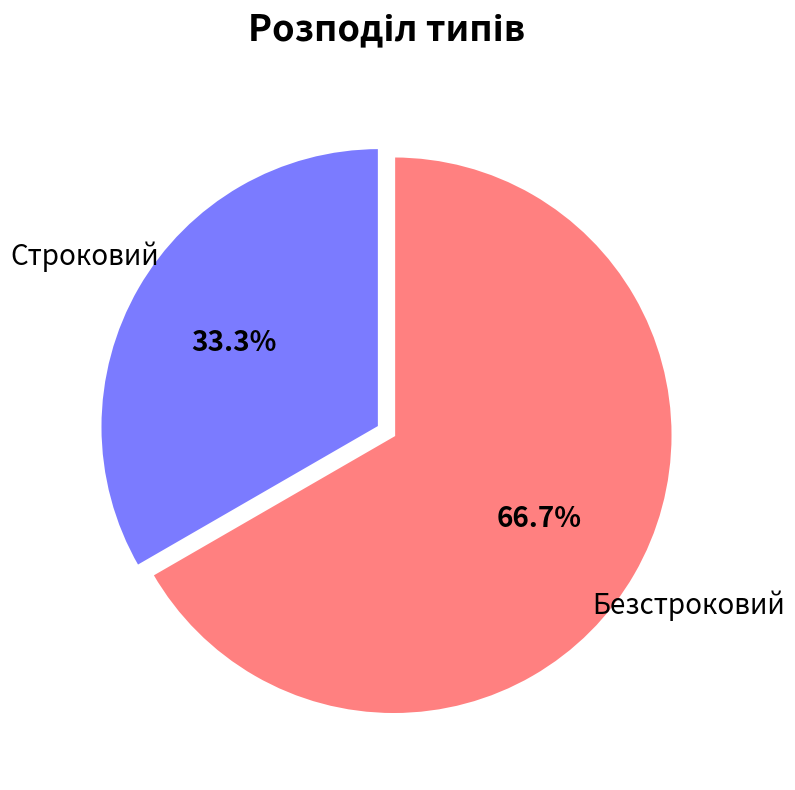

Which slice is the largest?

Безстроковий